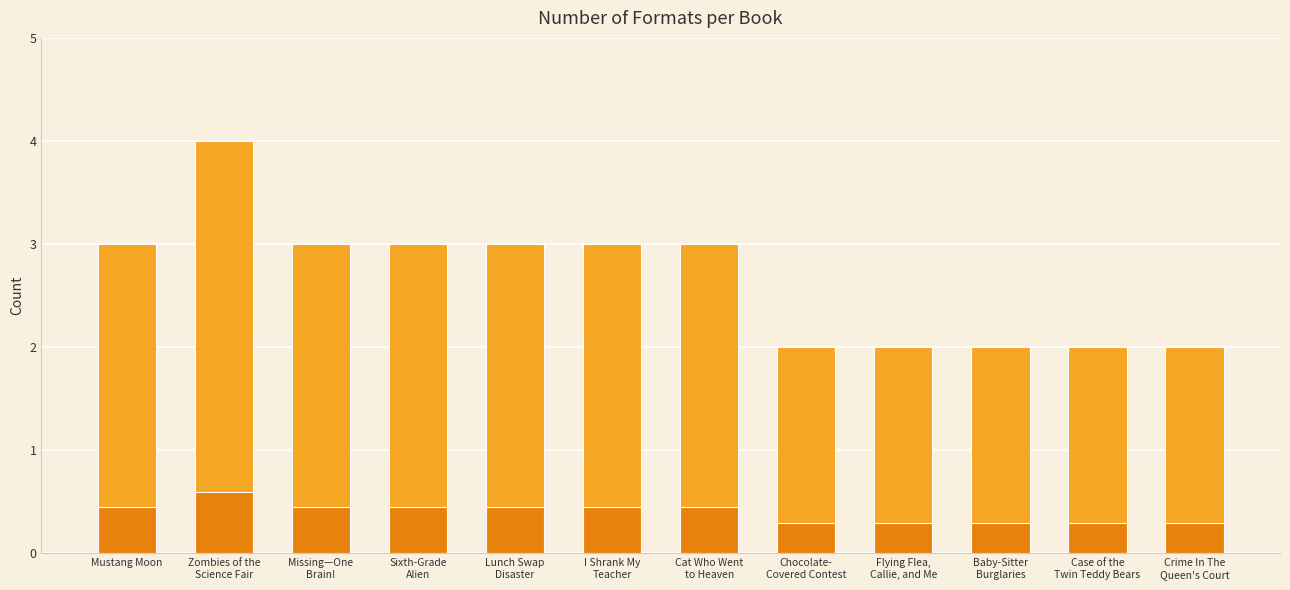

Reading right to left, what are all the values shown in this chart?

2	2	2	2	2	3	3	3	3	3	4	3